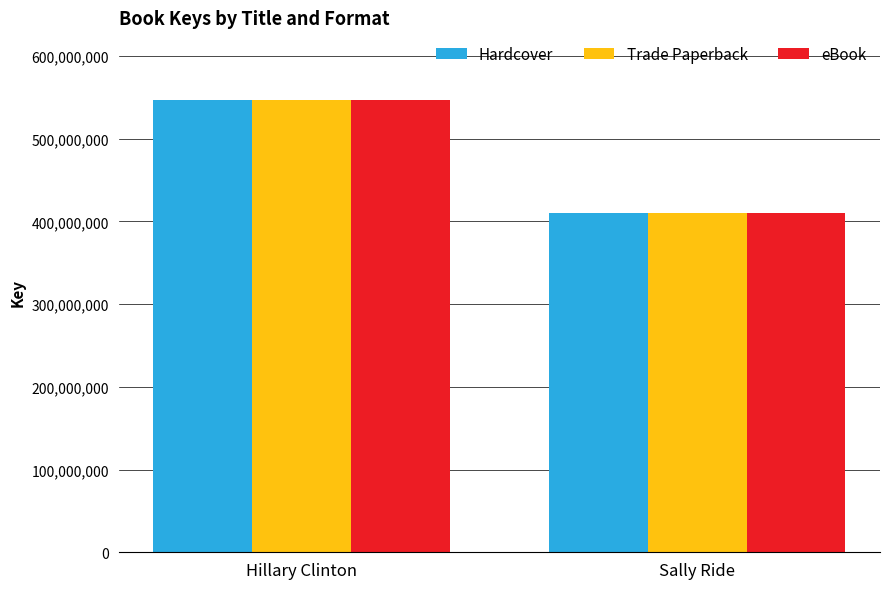

At which category is the sum across all series the highest?

Hillary Clinton